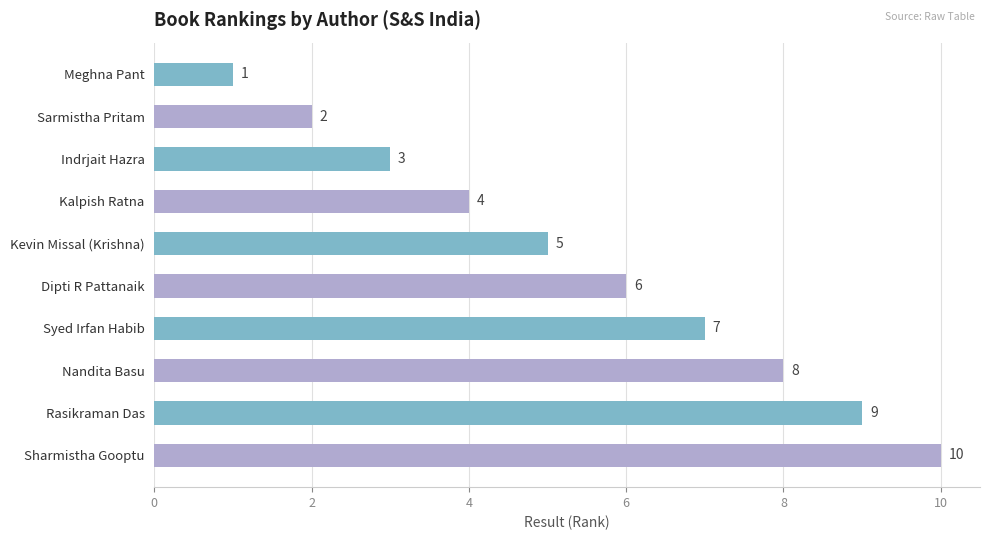

How many values are between 3 and 8?

6